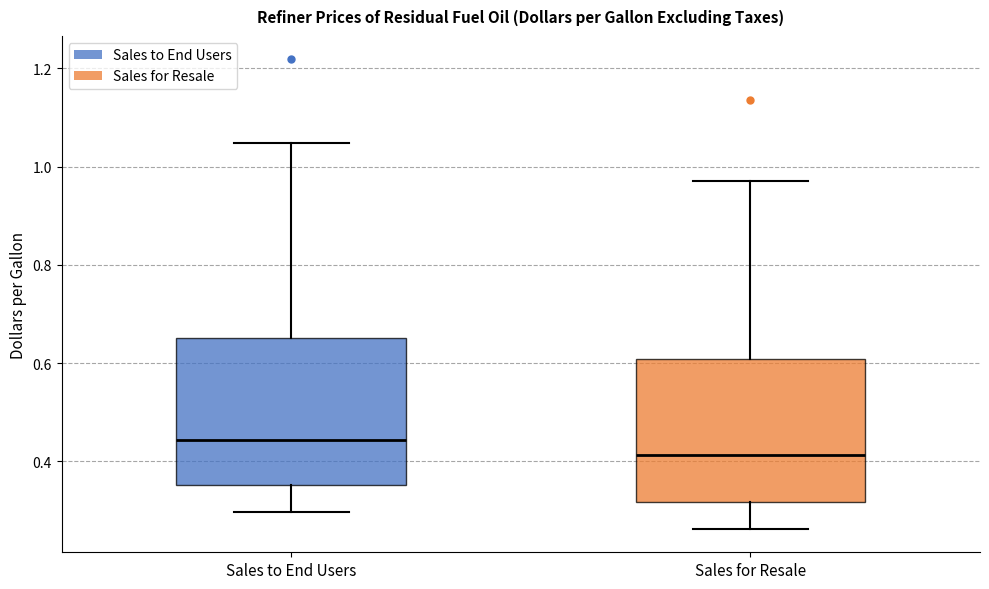

Where does the upper whisker of the box for Sales for Resale end on the y-axis? The values are not printed on the chart, so give them approximately, as read against the axis.

0.98